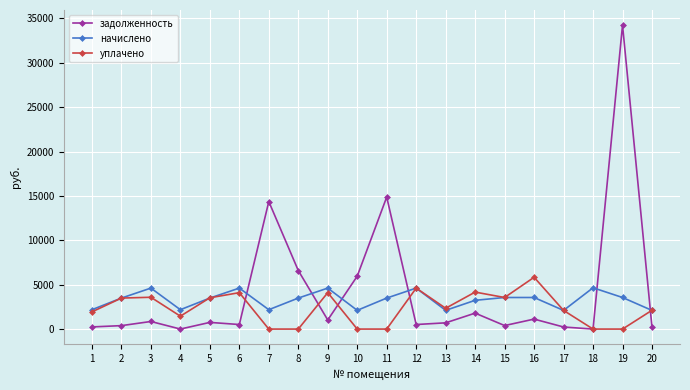

Count the number of categories in the chart.

20